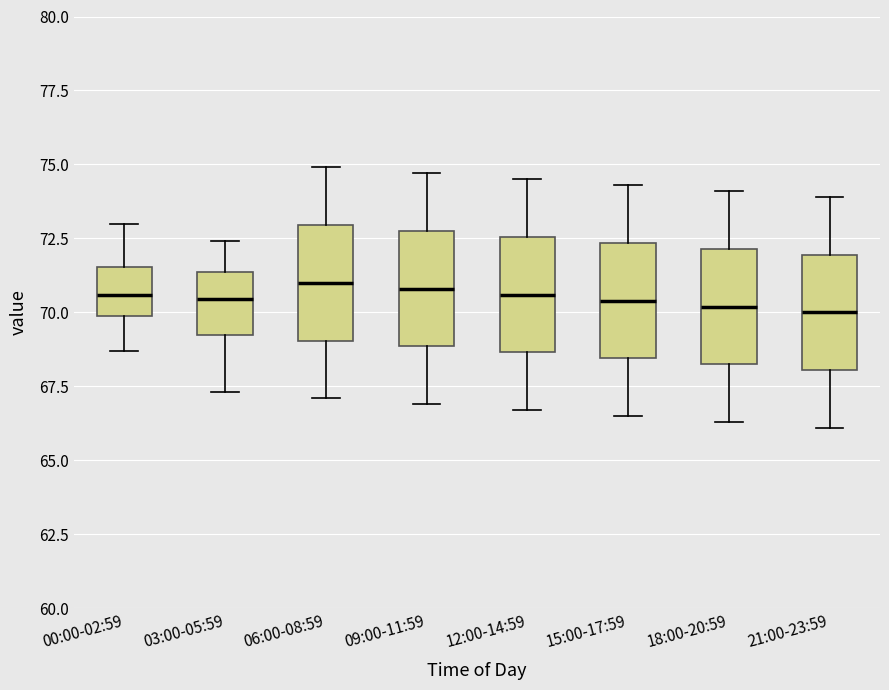

Where is the upper edge of the box for 00:00-02:59 on the y-axis? The values are not printed on the chart, so give them approximately, as read against the axis.

71.5